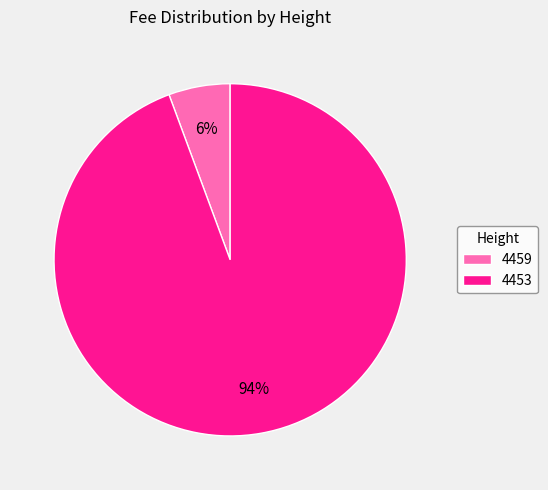

To the nearest percent, what is the average slice percentage?

50%